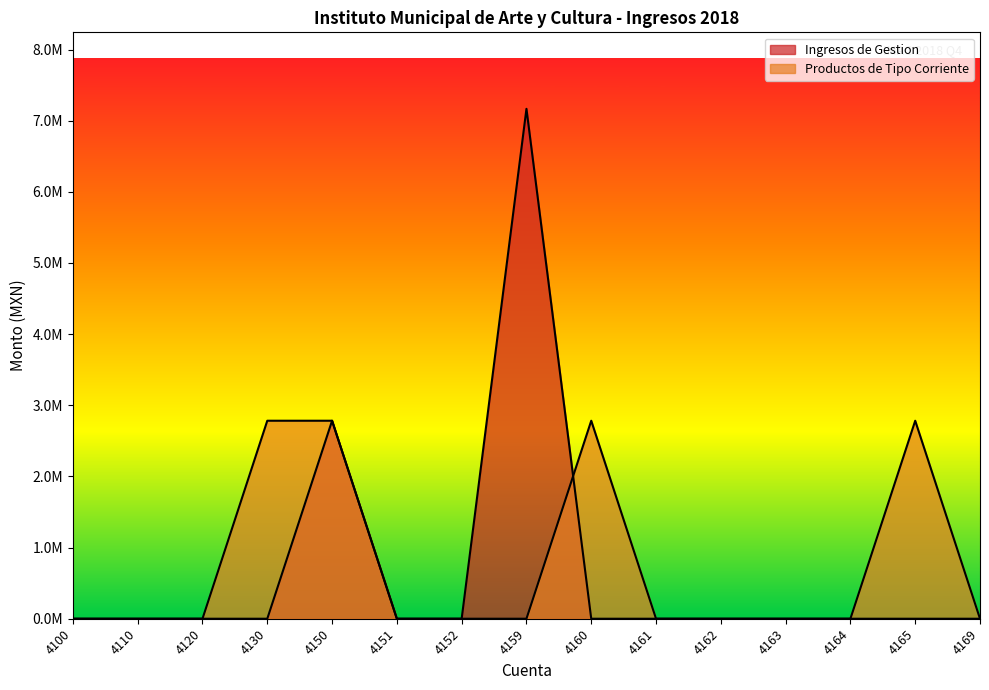

Which series has the largest total across all categories?

Productos de Tipo Corriente